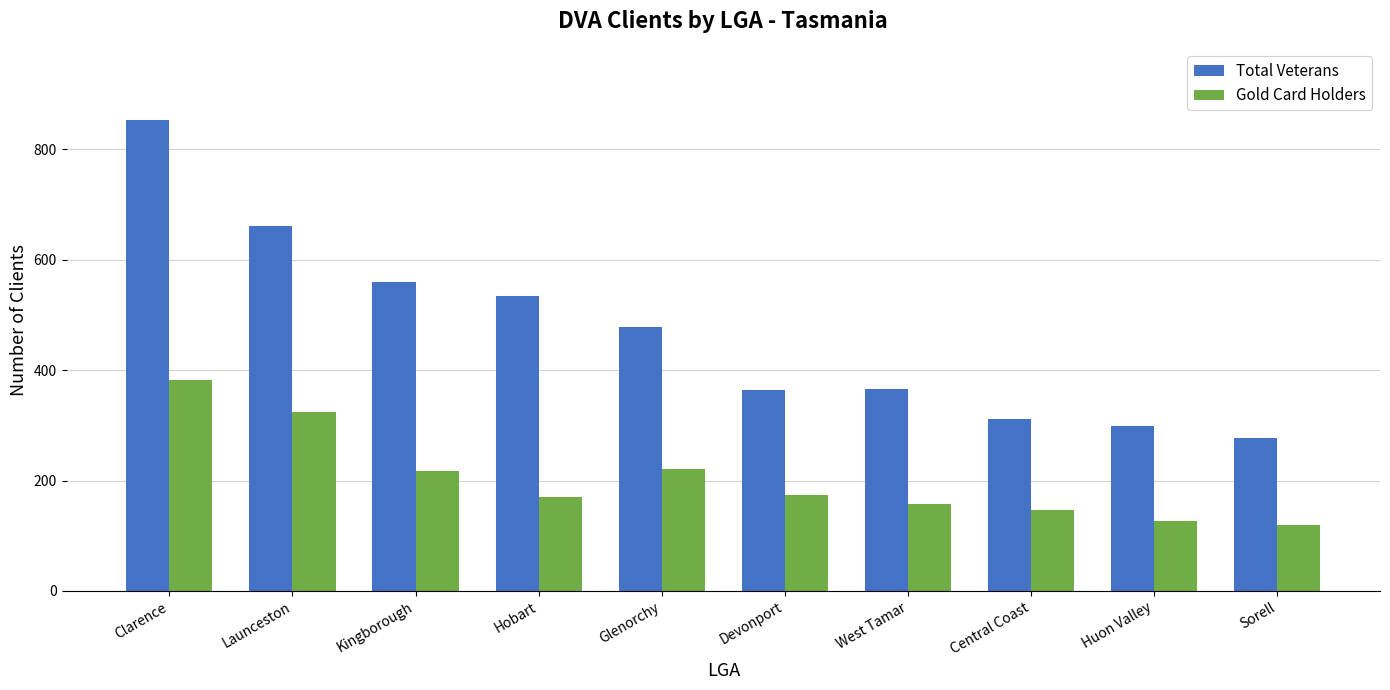

What is the spread (max minus min) of values at Clarence?

471